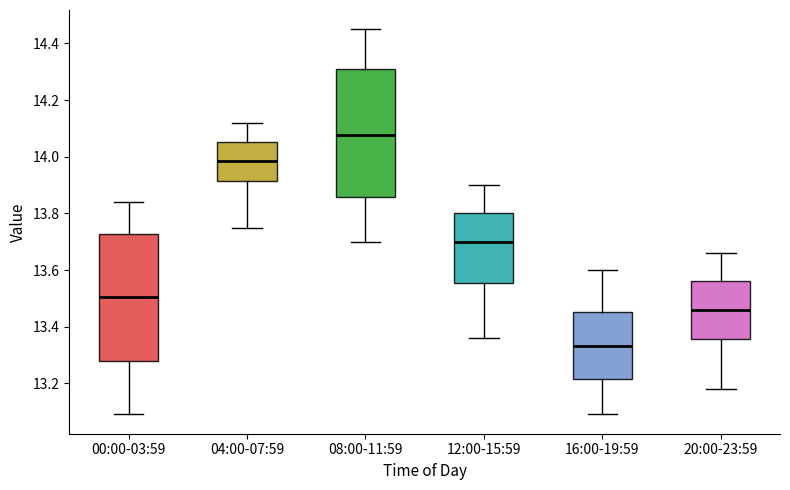

Reading left to right, read every box against the y-axis: the position of its median line, the range the box covers, and the ends of its whiskers. The values are not printed on the chart, so give them approximately, as read against the axis.

00:00-03:59: median 13.50, box 13.28 to 13.72, whiskers 13.10 to 13.84
04:00-07:59: median 13.98, box 13.92 to 14.06, whiskers 13.76 to 14.12
08:00-11:59: median 14.08, box 13.86 to 14.32, whiskers 13.70 to 14.46
12:00-15:59: median 13.70, box 13.56 to 13.80, whiskers 13.36 to 13.90
16:00-19:59: median 13.34, box 13.22 to 13.46, whiskers 13.10 to 13.60
20:00-23:59: median 13.46, box 13.36 to 13.56, whiskers 13.18 to 13.66